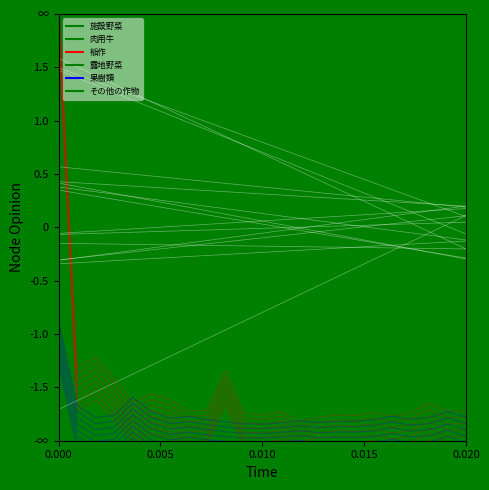

The 果樹類 series shows -1.8 at 宮崎市(201). True or false?

True